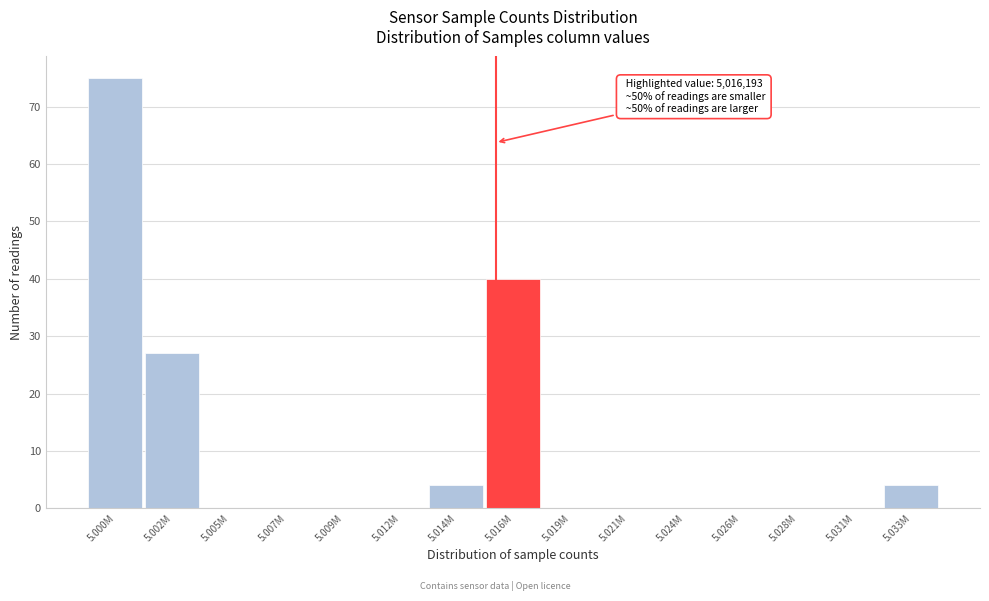

Reading left to right, list all the values displayed in this chart.

5.000M=75	5.002M=27	5.005M=0	5.007M=0	5.009M=0	5.012M=0	5.014M=4	5.016M=40	5.019M=0	5.021M=0	5.024M=0	5.026M=0	5.028M=0	5.031M=0	5.033M=4